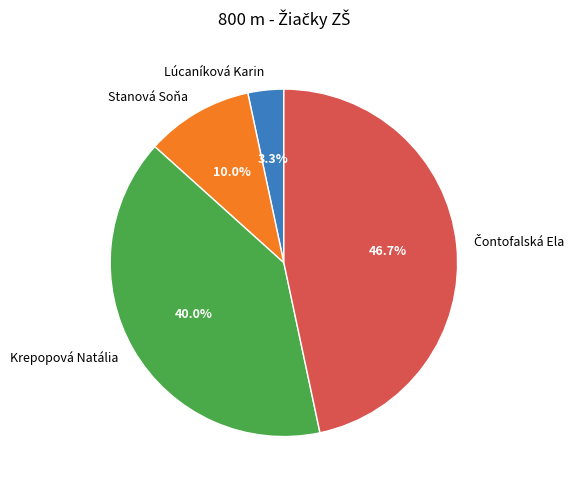

To the nearest percent, what is the average slice percentage?

25%